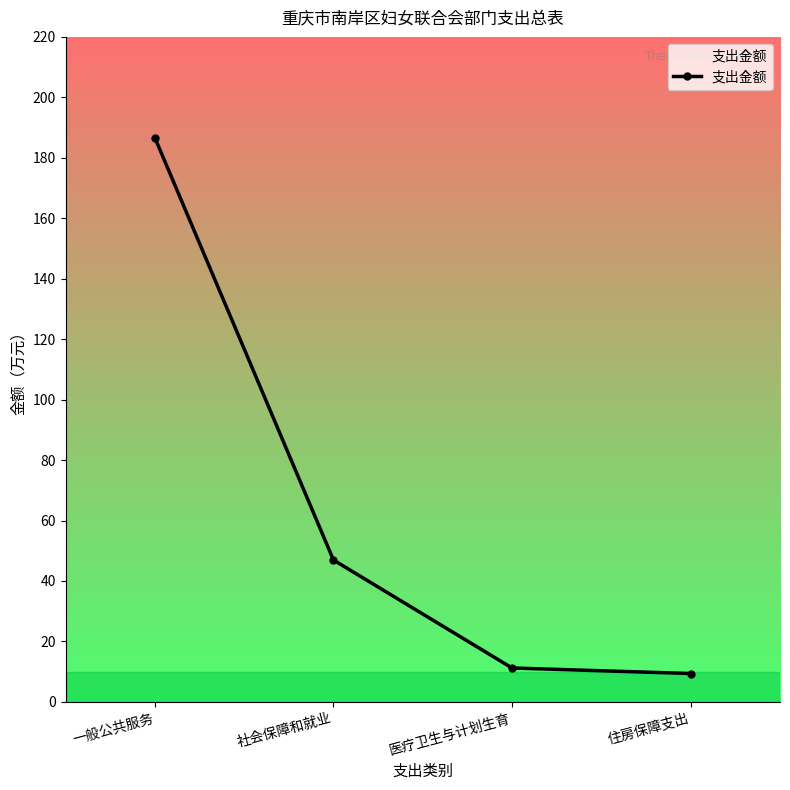

What is the change in value from 一般公共服务 to 社会保障和就业?

-139.7